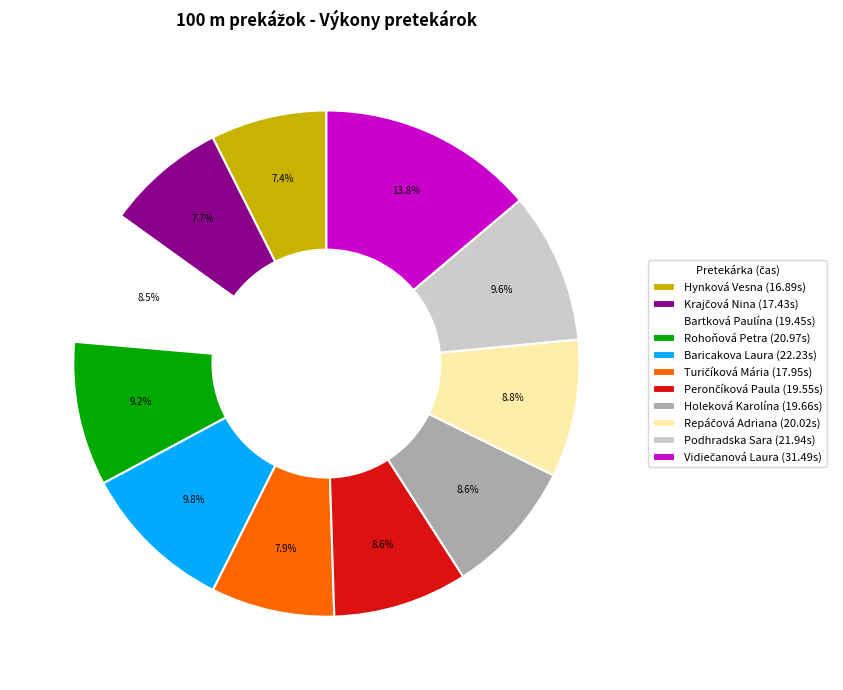

Do Podhradska Sara (21.94s) and Holeková Karolína (19.66s) together represent more than half of the pie?

No